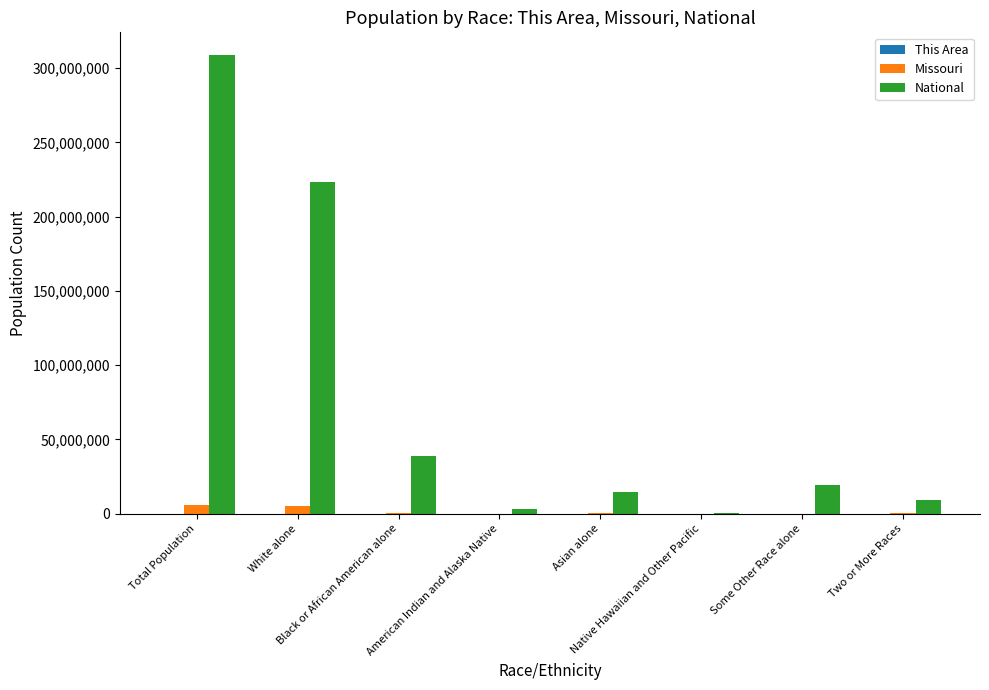

What is the highest value of the National series?

308745538